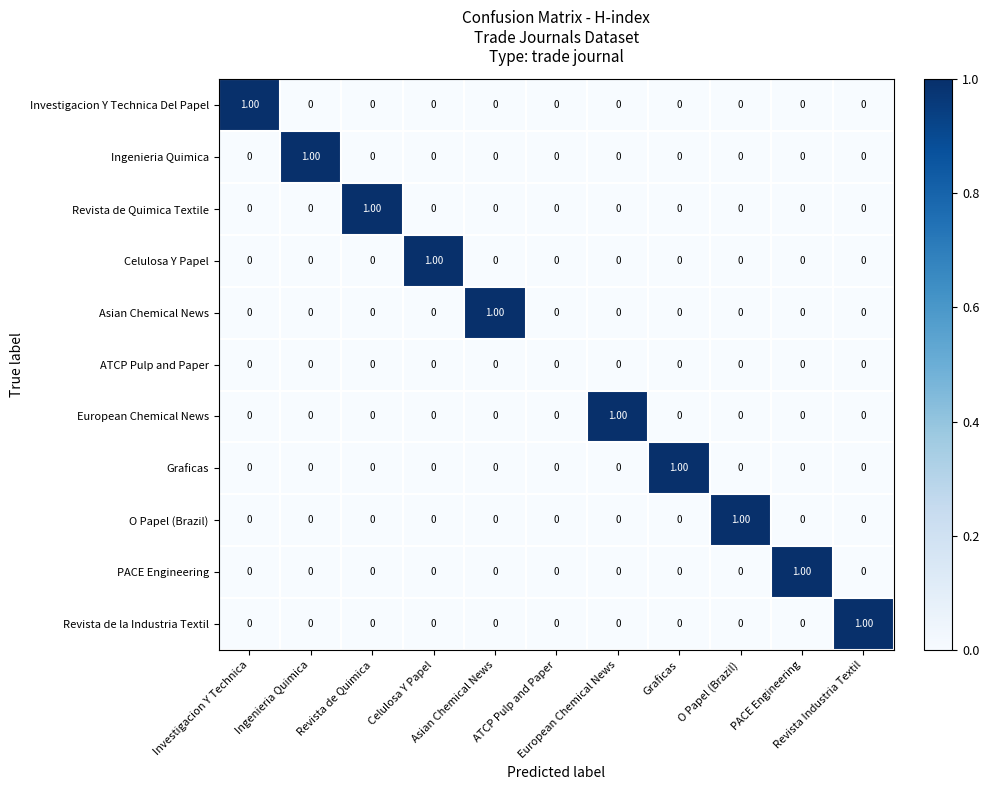

How many data points does each series have?

11